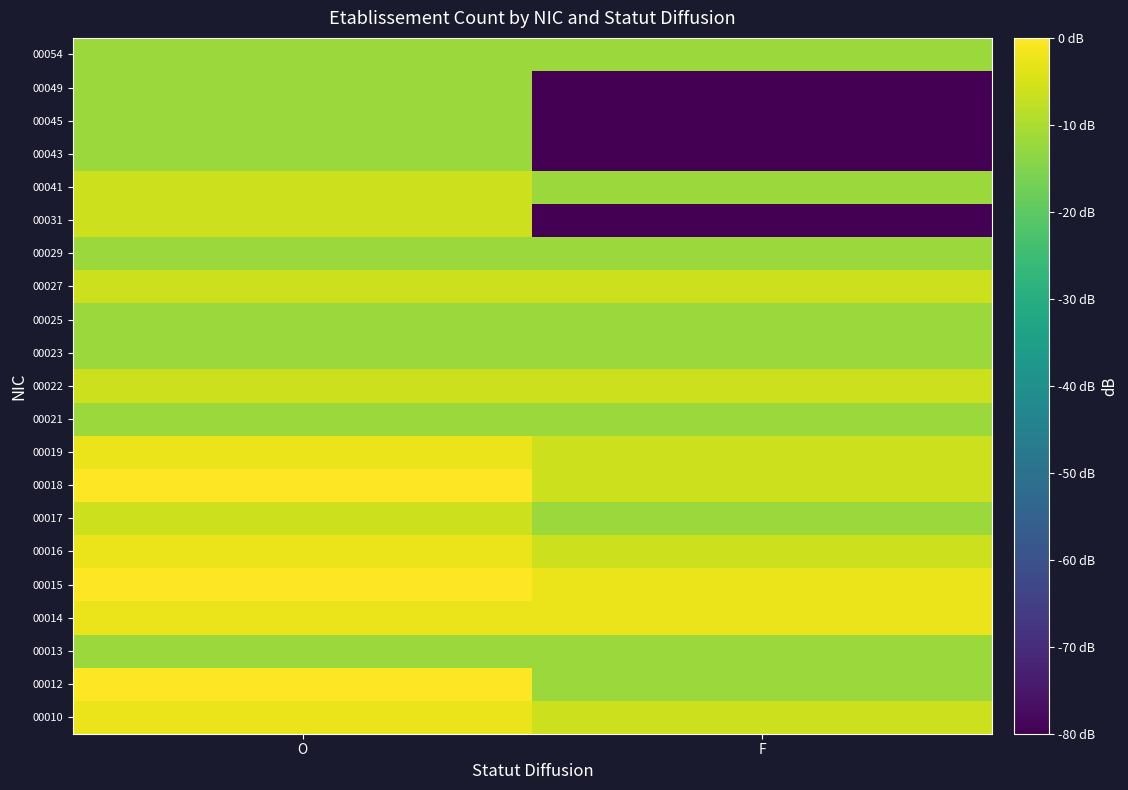

What is the smallest value displayed?

-80.0